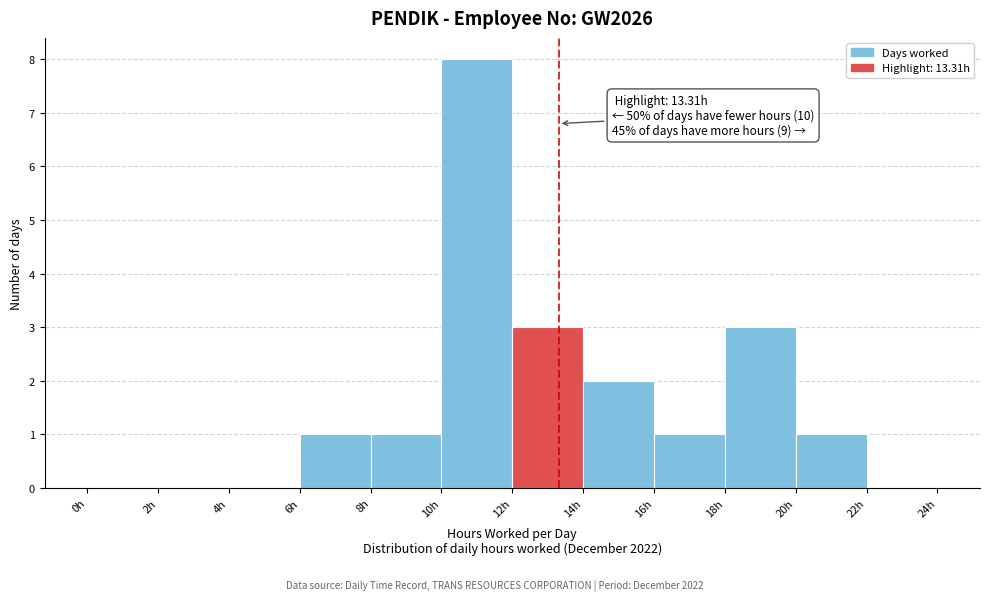

Over which range of the x-axis is the bar tallest?

10 to 12